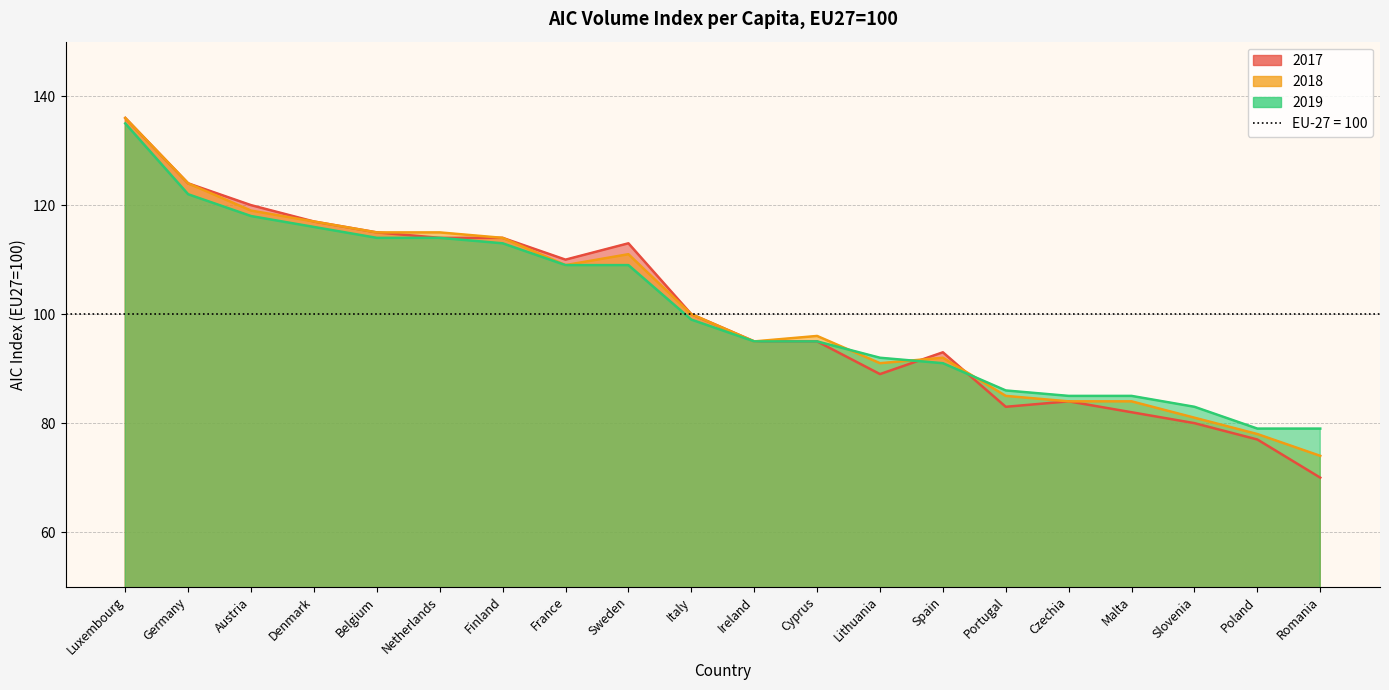

At which category does 2018 reach its first local peak?

Sweden